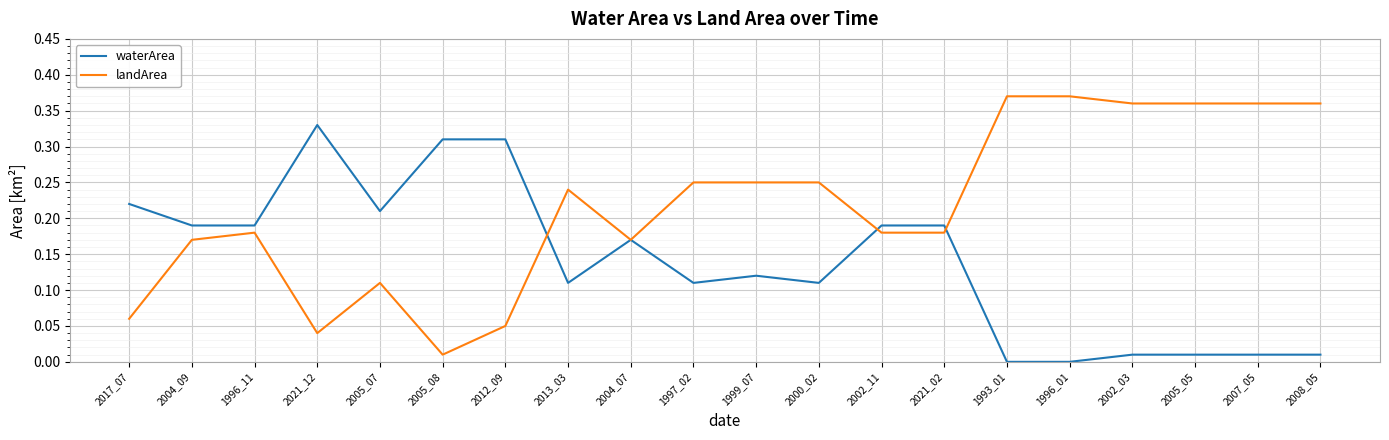

Which category has the lowest value in the landArea series?

2005_08